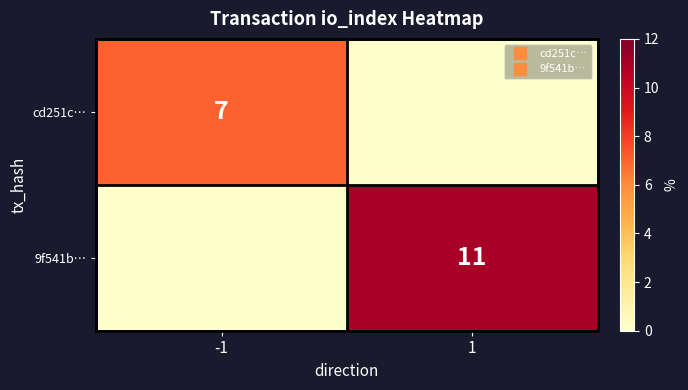

Which series changed the most between -1 and 1?

9f541b…